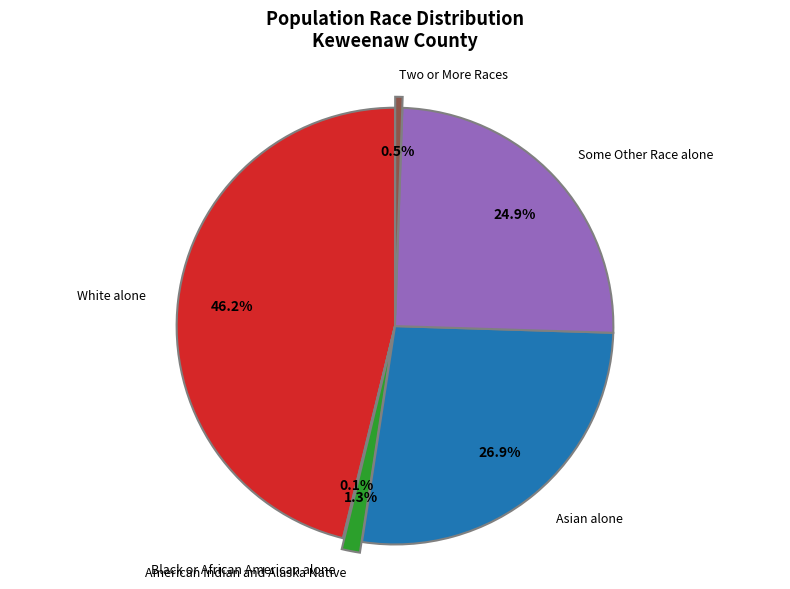

Is there any slice that represents more than half of the pie?

No